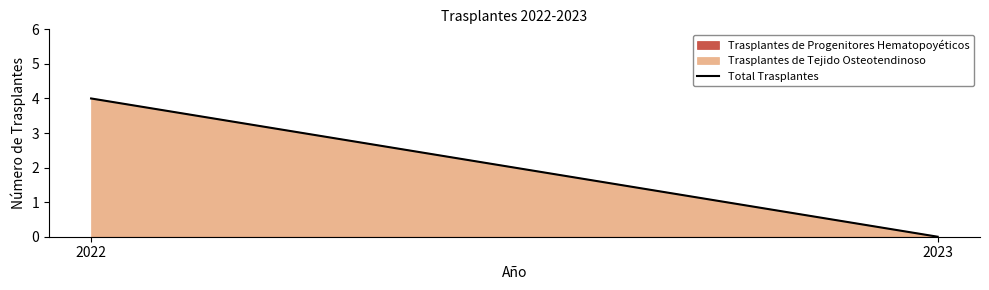

Rank the categories by value from lowest to highest.

2023, 2022